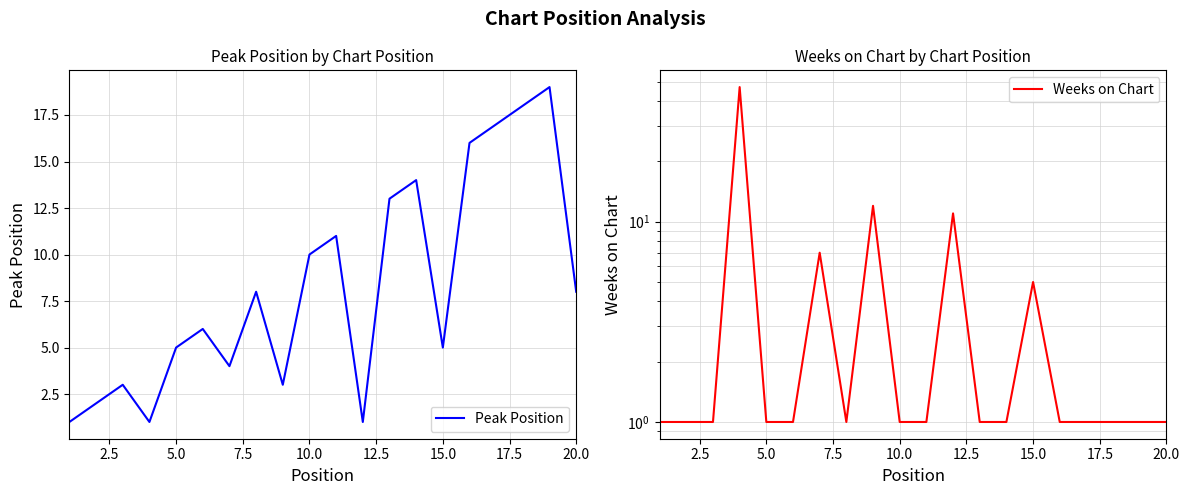

Which series ends up on top after the final intersection of Peak Position and Weeks on Chart?

Peak Position